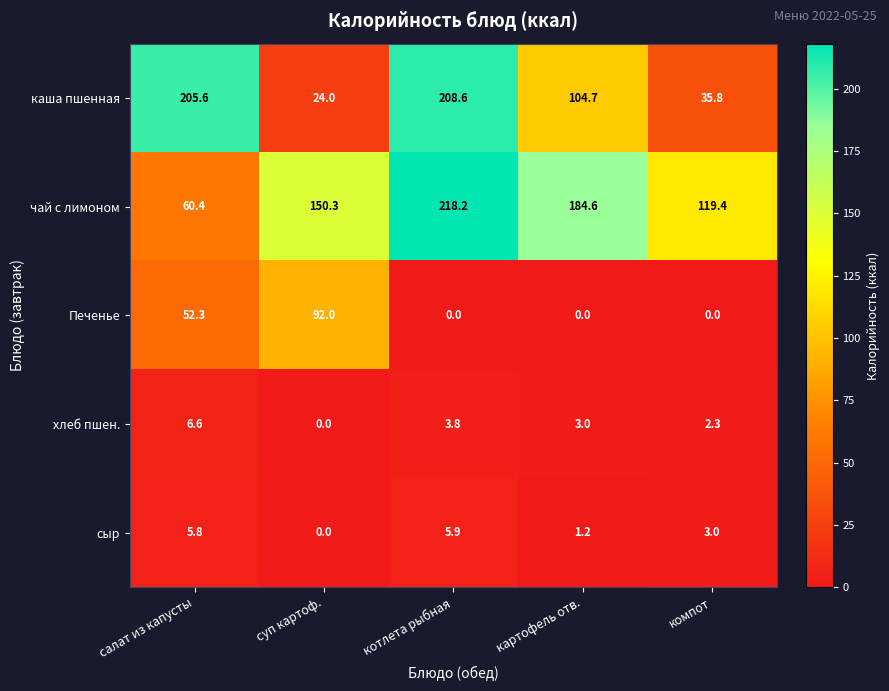

The value of каша пшенная at суп картоф. is 24.0. True or false?

True